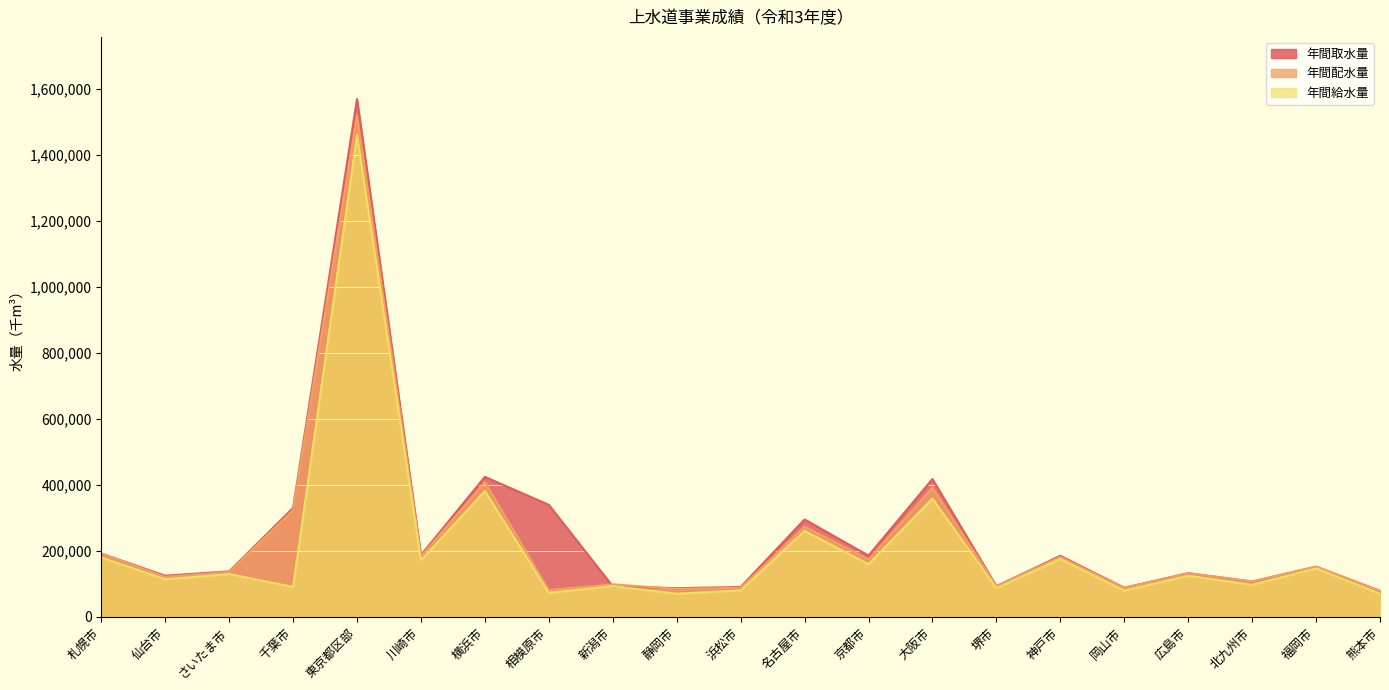

At which category does 年間取水量 reach its first local peak?

東京都区部